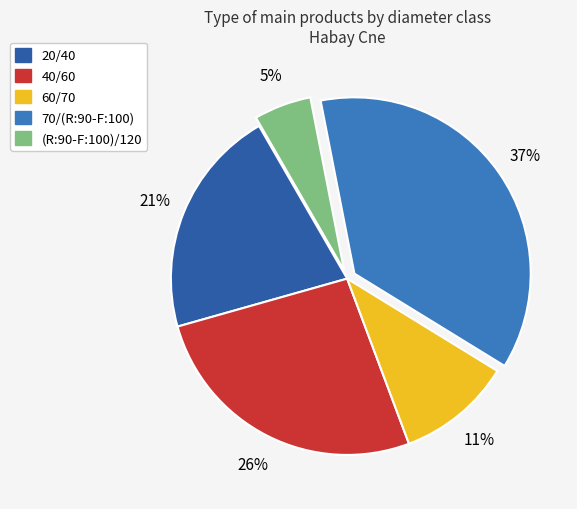

Rank the categories by value from highest to lowest.

70/(R:90-F:100), 40/60, 20/40, 60/70, (R:90-F:100)/120